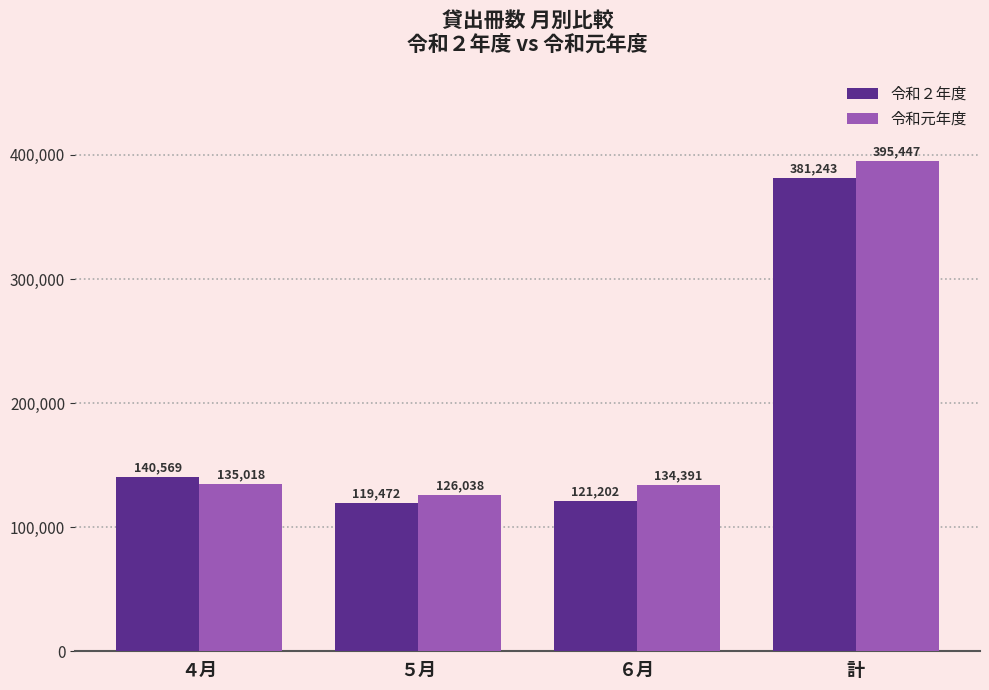

What is the average value of the 令和元年度 series?

197724